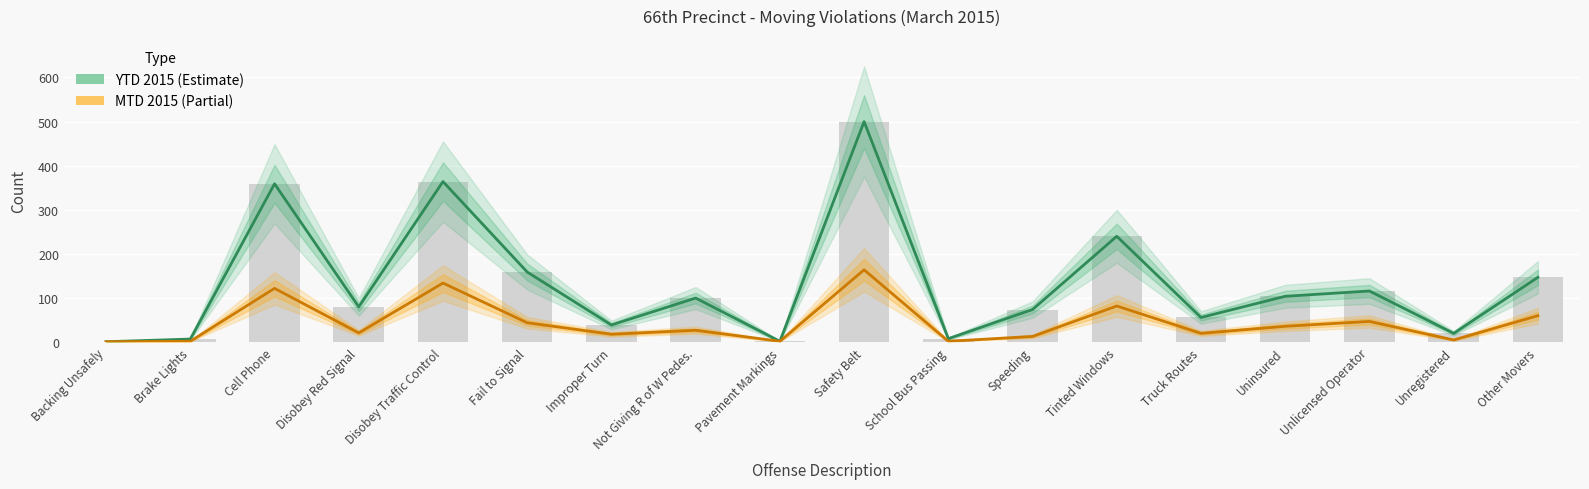

The value of YTD 2015 (Estimate) at Tinted Windows is 134. True or false?

False